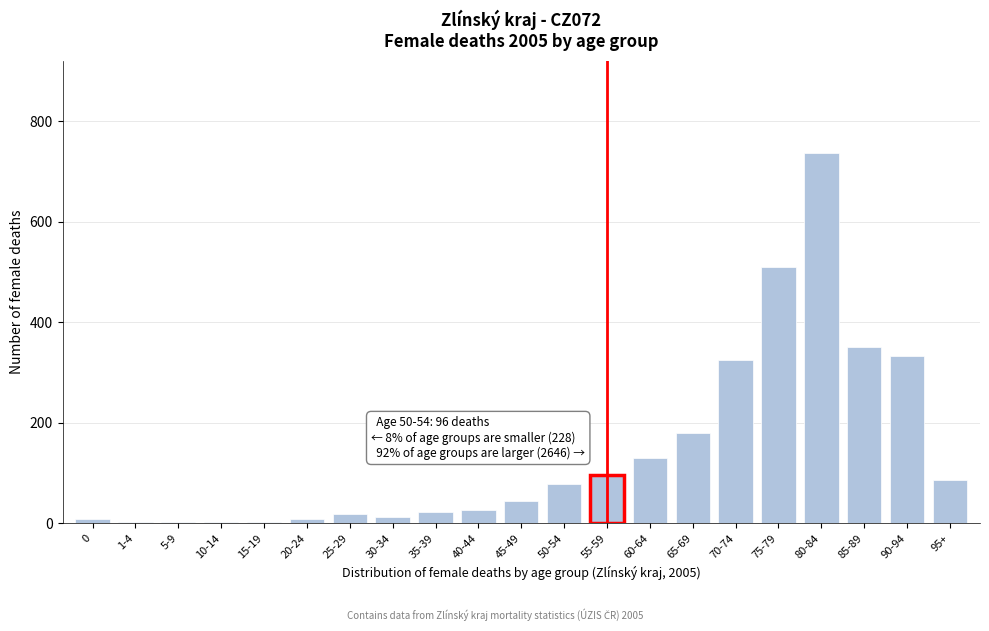

What is the sum of all values?

2970